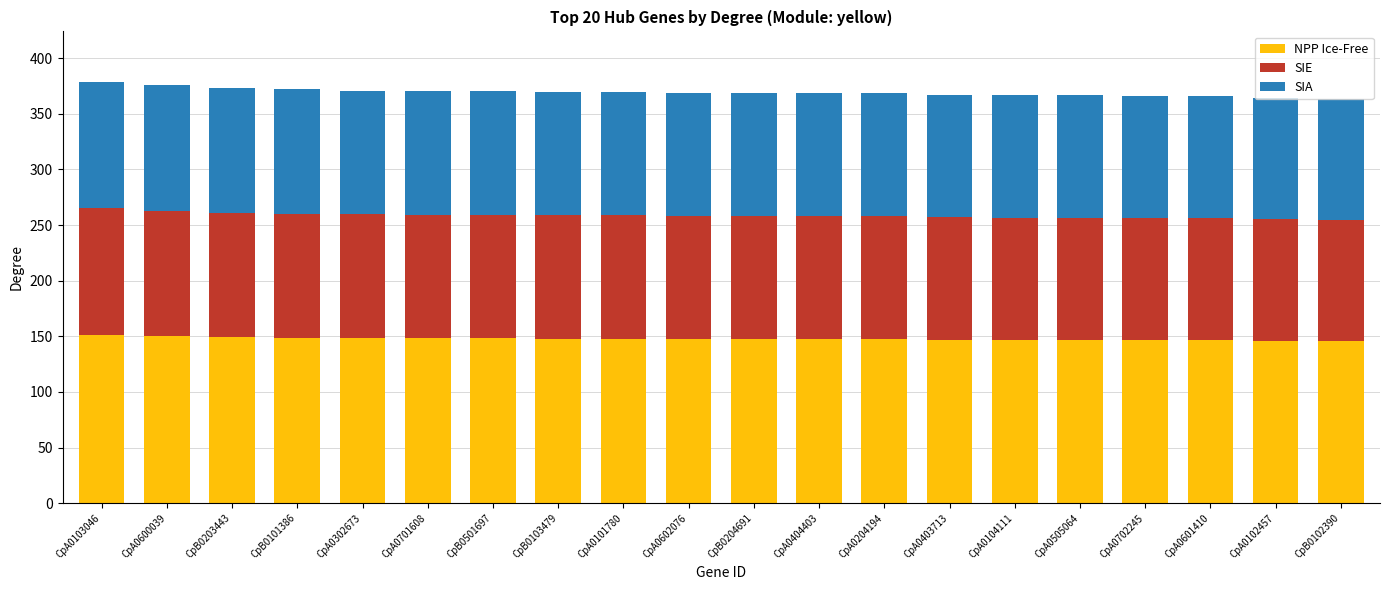

True or false: NPP Ice-Free has a value of 148.4 at CpA0302673.

True